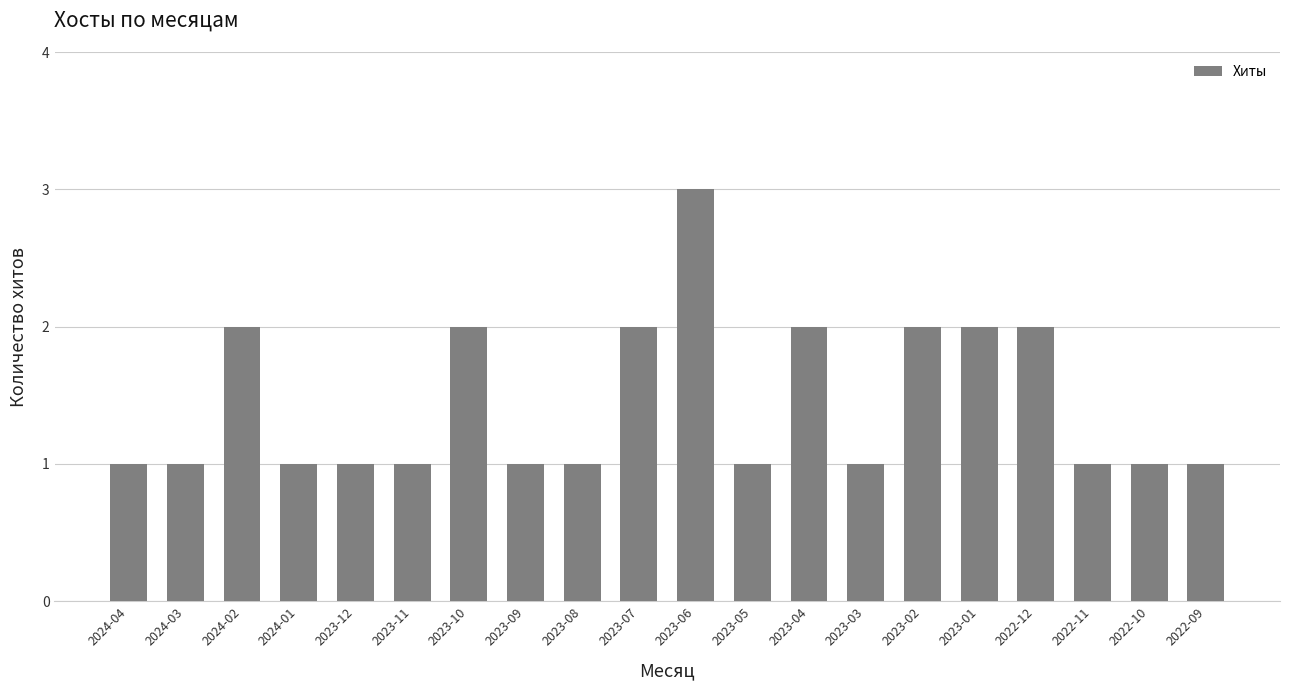

How many values are between 1 and 2?

19